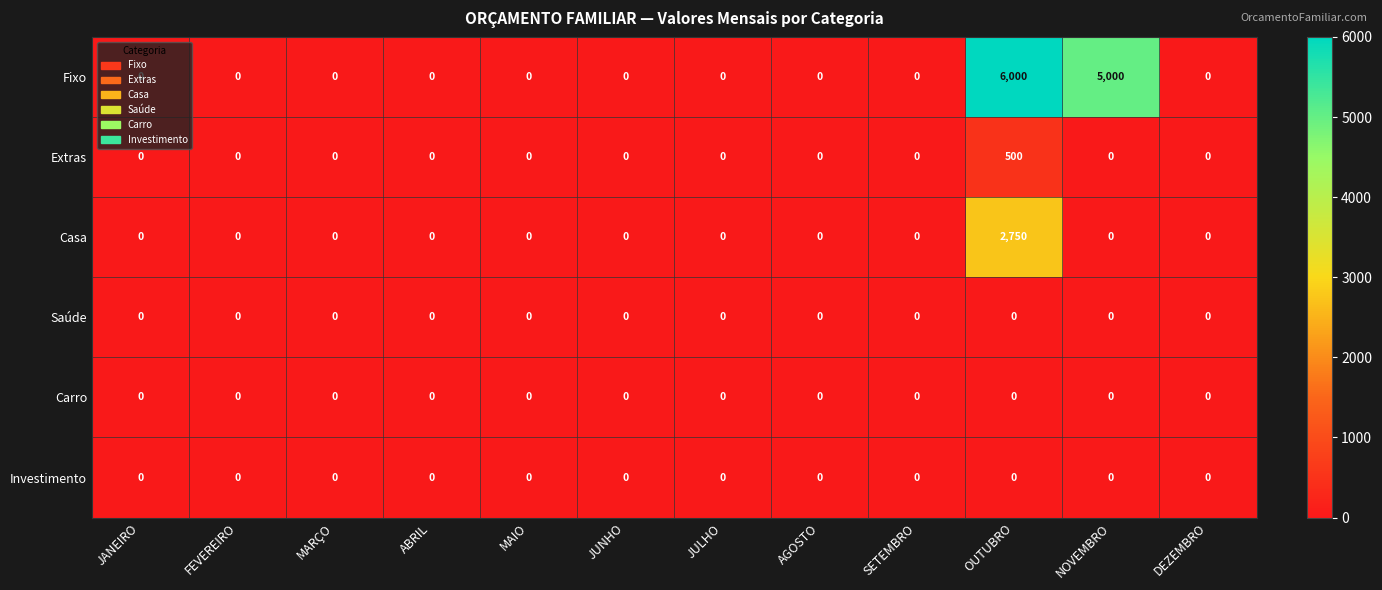

What is the spread (max minus min) of values at OUTUBRO?

6000